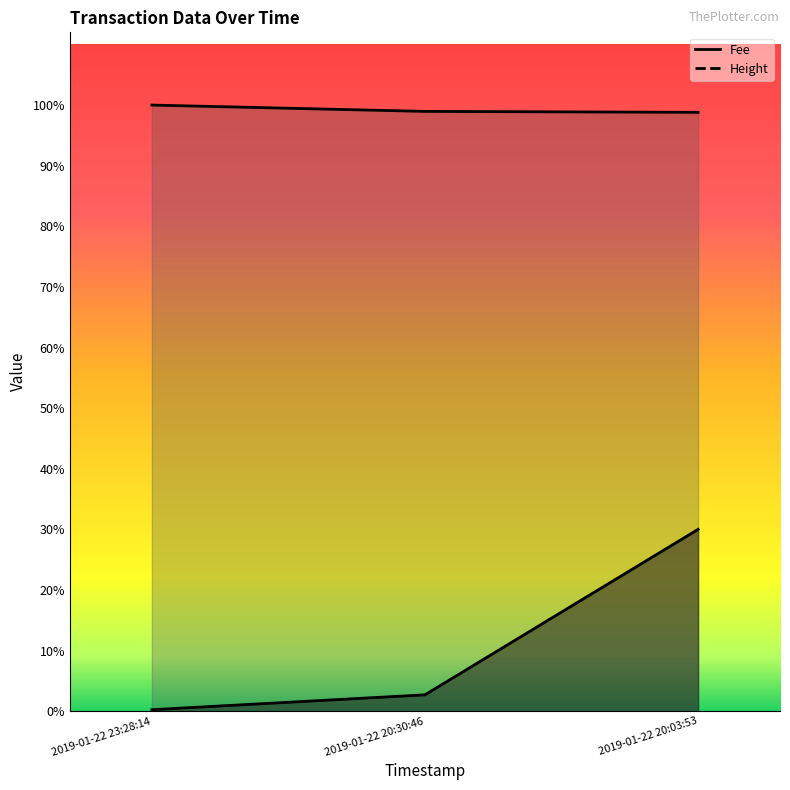

What is the minimum value for Height?

4452.0